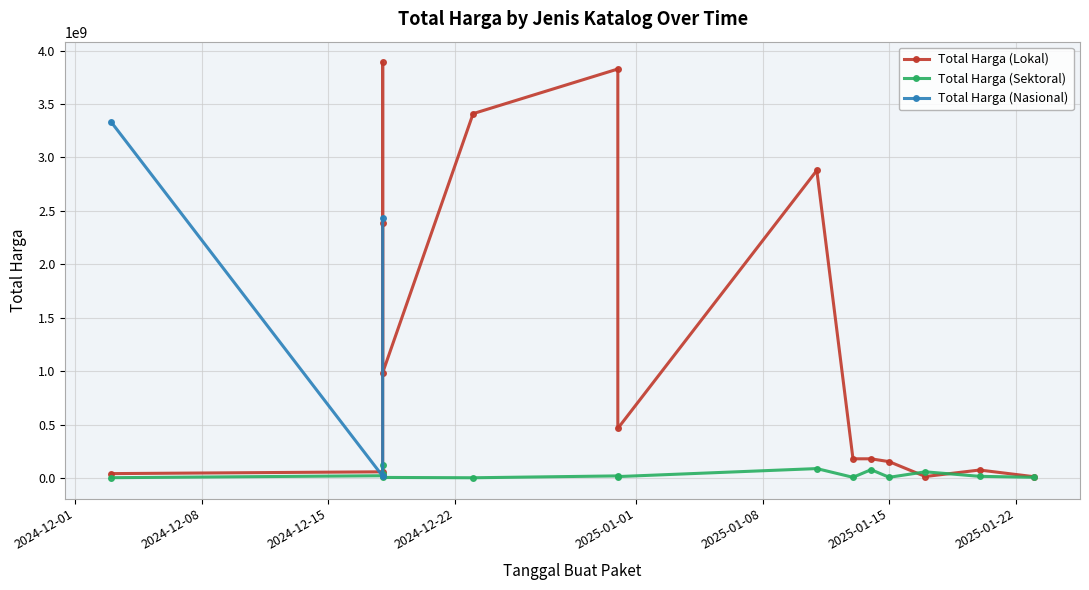

True or false: Total Harga (Sektoral) has a value of 65826933 at 2024-12-18.

False